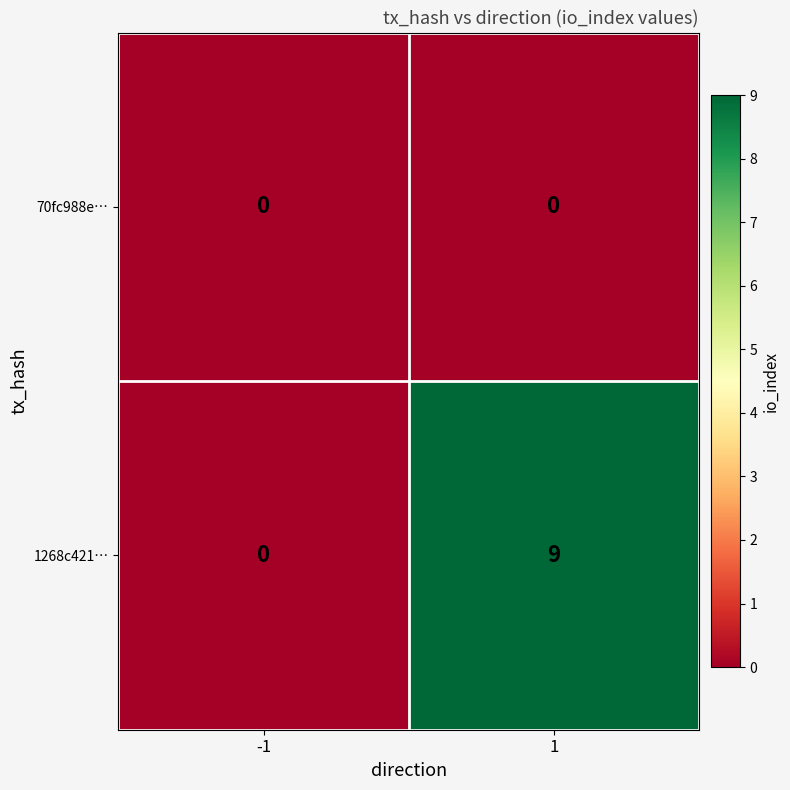

Count the number of data series in this chart.

2